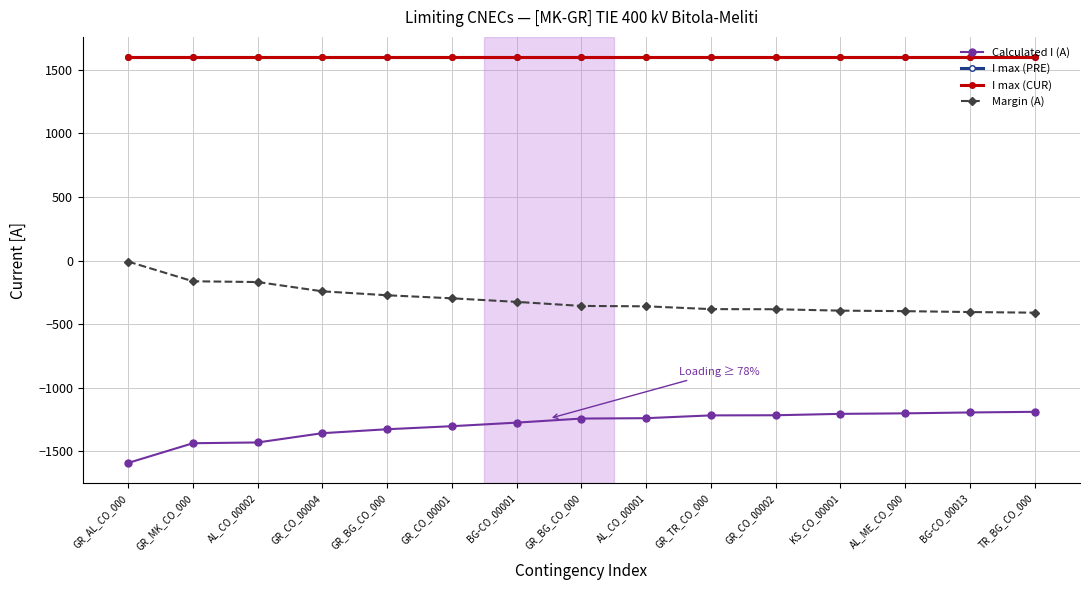

What is the value of the I max (PRE) point at the 5th from the left?

1600